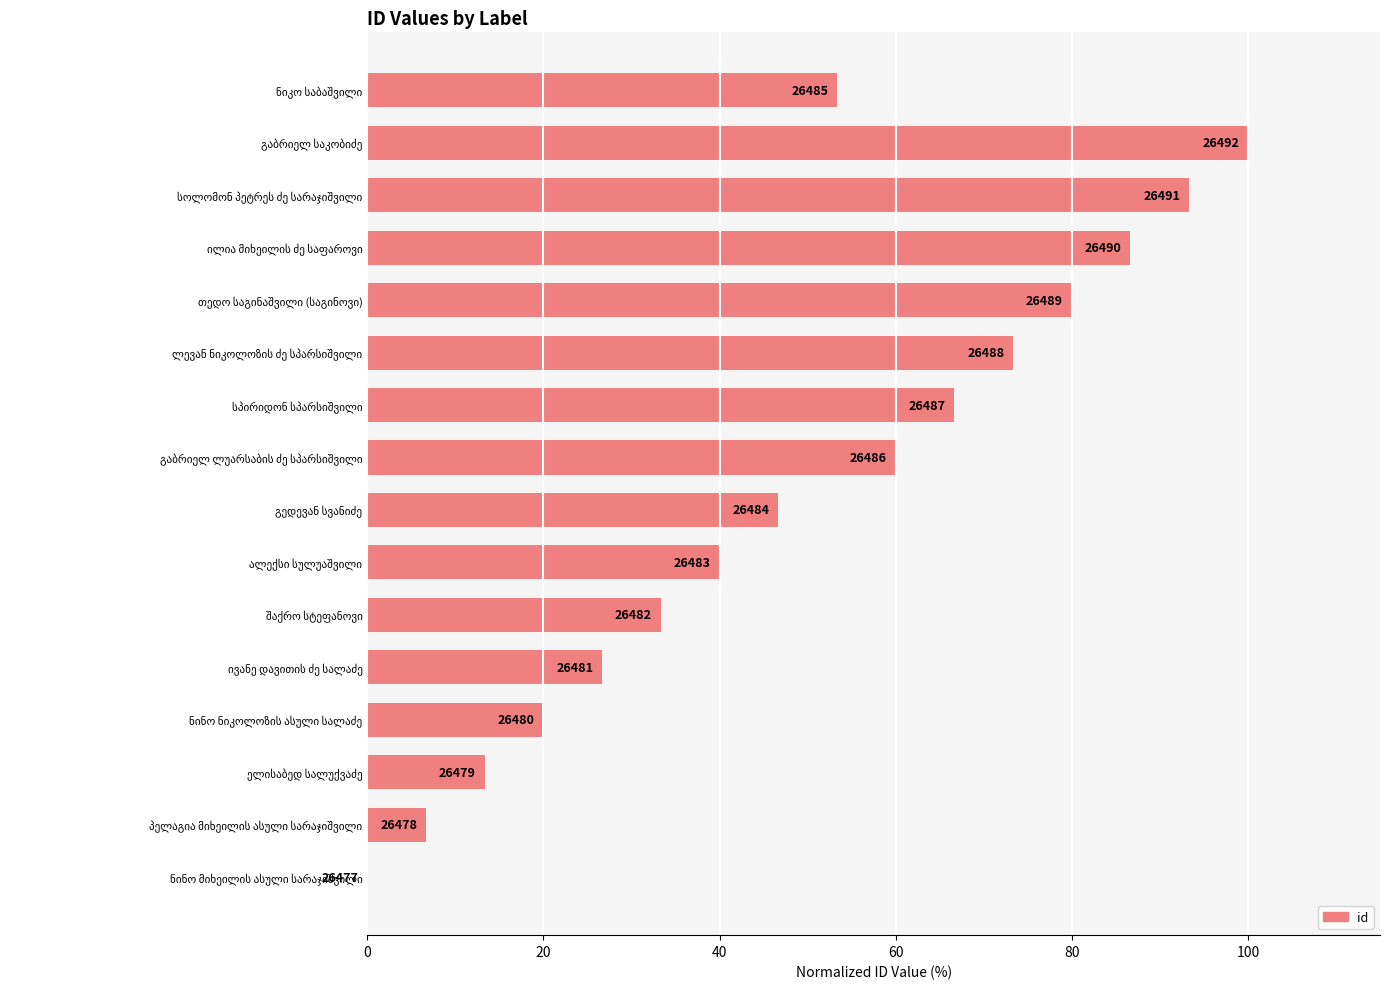

Are the bars horizontal?

Yes